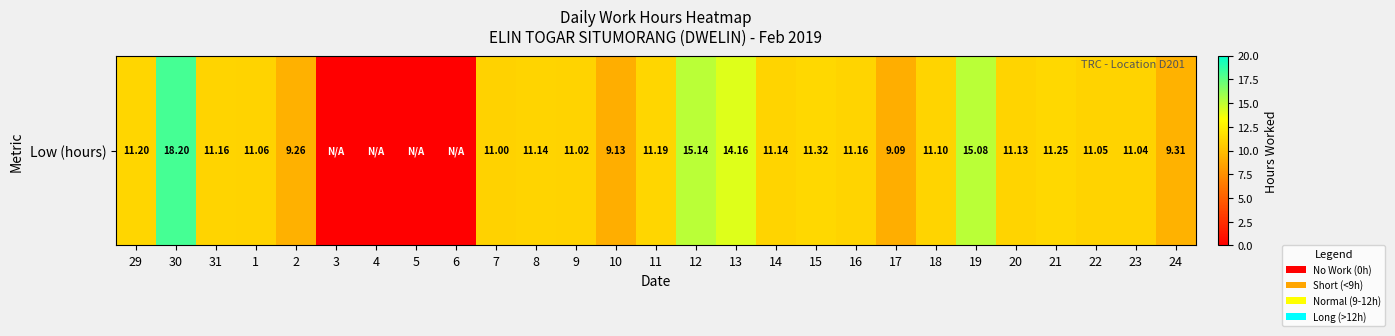

What is the change in value from 4 to 9?

+11.0